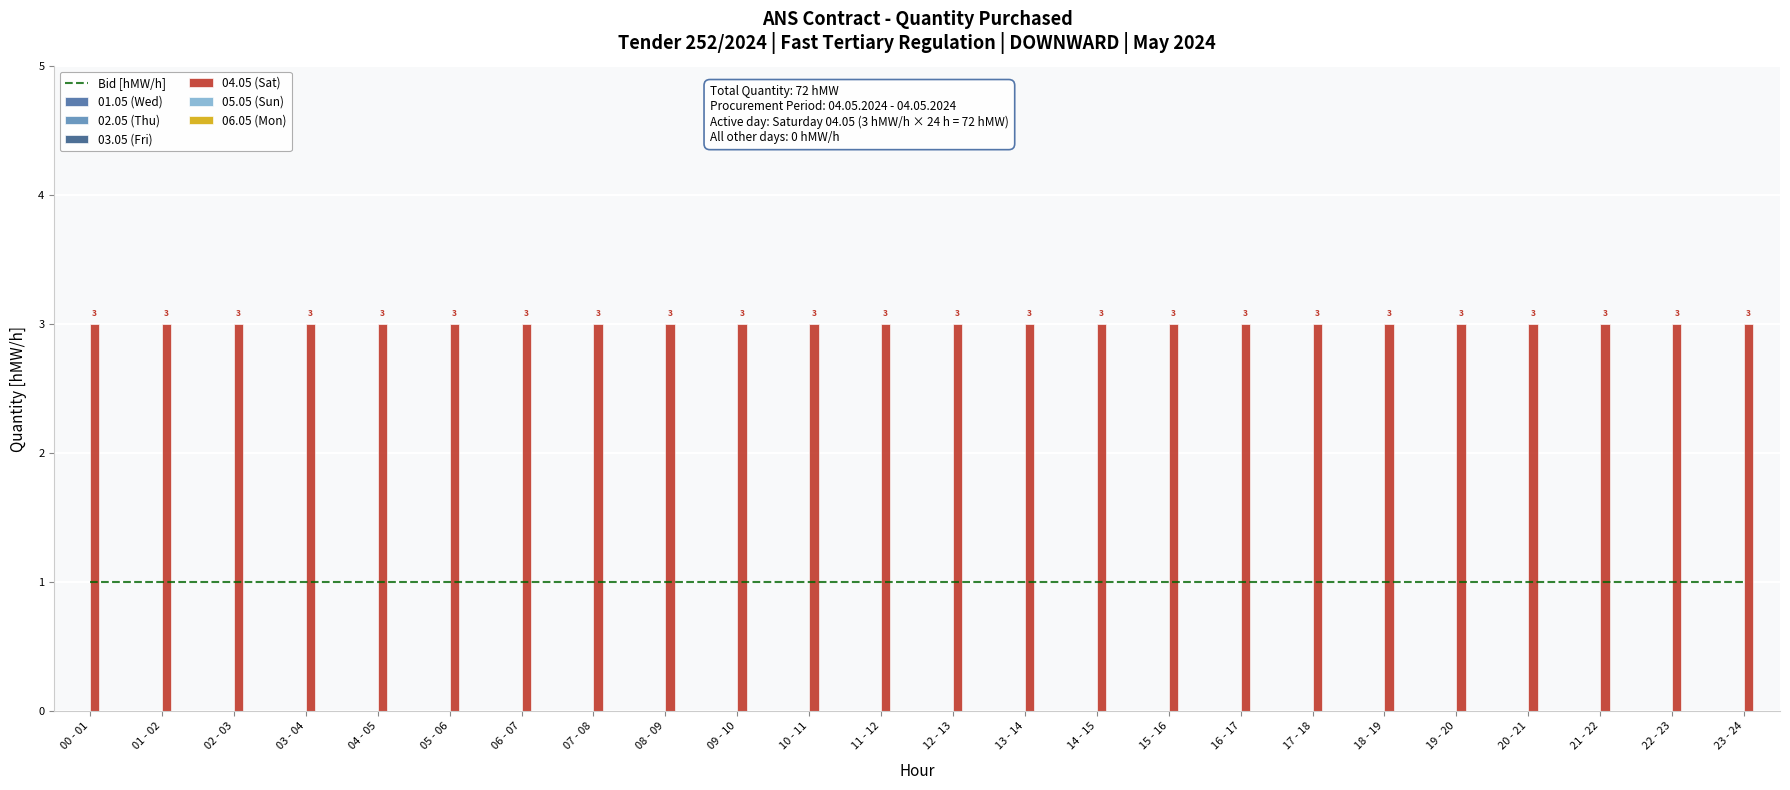

Reading right to left, extract all data points from this chart.

01.05 (Wed): 23 - 24=0	22 - 23=0	21 - 22=0	20 - 21=0	19 - 20=0	18 - 19=0	17 - 18=0	16 - 17=0	15 - 16=0	14 - 15=0	13 - 14=0	12 - 13=0	11 - 12=0	10 - 11=0	09 - 10=0	08 - 09=0	07 - 08=0	06 - 07=0	05 - 06=0	04 - 05=0	03 - 04=0	02 - 03=0	01 - 02=0	00 - 01=0
02.05 (Thu): 23 - 24=0	22 - 23=0	21 - 22=0	20 - 21=0	19 - 20=0	18 - 19=0	17 - 18=0	16 - 17=0	15 - 16=0	14 - 15=0	13 - 14=0	12 - 13=0	11 - 12=0	10 - 11=0	09 - 10=0	08 - 09=0	07 - 08=0	06 - 07=0	05 - 06=0	04 - 05=0	03 - 04=0	02 - 03=0	01 - 02=0	00 - 01=0
03.05 (Fri): 23 - 24=0	22 - 23=0	21 - 22=0	20 - 21=0	19 - 20=0	18 - 19=0	17 - 18=0	16 - 17=0	15 - 16=0	14 - 15=0	13 - 14=0	12 - 13=0	11 - 12=0	10 - 11=0	09 - 10=0	08 - 09=0	07 - 08=0	06 - 07=0	05 - 06=0	04 - 05=0	03 - 04=0	02 - 03=0	01 - 02=0	00 - 01=0
04.05 (Sat): 23 - 24=3	22 - 23=3	21 - 22=3	20 - 21=3	19 - 20=3	18 - 19=3	17 - 18=3	16 - 17=3	15 - 16=3	14 - 15=3	13 - 14=3	12 - 13=3	11 - 12=3	10 - 11=3	09 - 10=3	08 - 09=3	07 - 08=3	06 - 07=3	05 - 06=3	04 - 05=3	03 - 04=3	02 - 03=3	01 - 02=3	00 - 01=3
05.05 (Sun): 23 - 24=0	22 - 23=0	21 - 22=0	20 - 21=0	19 - 20=0	18 - 19=0	17 - 18=0	16 - 17=0	15 - 16=0	14 - 15=0	13 - 14=0	12 - 13=0	11 - 12=0	10 - 11=0	09 - 10=0	08 - 09=0	07 - 08=0	06 - 07=0	05 - 06=0	04 - 05=0	03 - 04=0	02 - 03=0	01 - 02=0	00 - 01=0
06.05 (Mon): 23 - 24=0	22 - 23=0	21 - 22=0	20 - 21=0	19 - 20=0	18 - 19=0	17 - 18=0	16 - 17=0	15 - 16=0	14 - 15=0	13 - 14=0	12 - 13=0	11 - 12=0	10 - 11=0	09 - 10=0	08 - 09=0	07 - 08=0	06 - 07=0	05 - 06=0	04 - 05=0	03 - 04=0	02 - 03=0	01 - 02=0	00 - 01=0